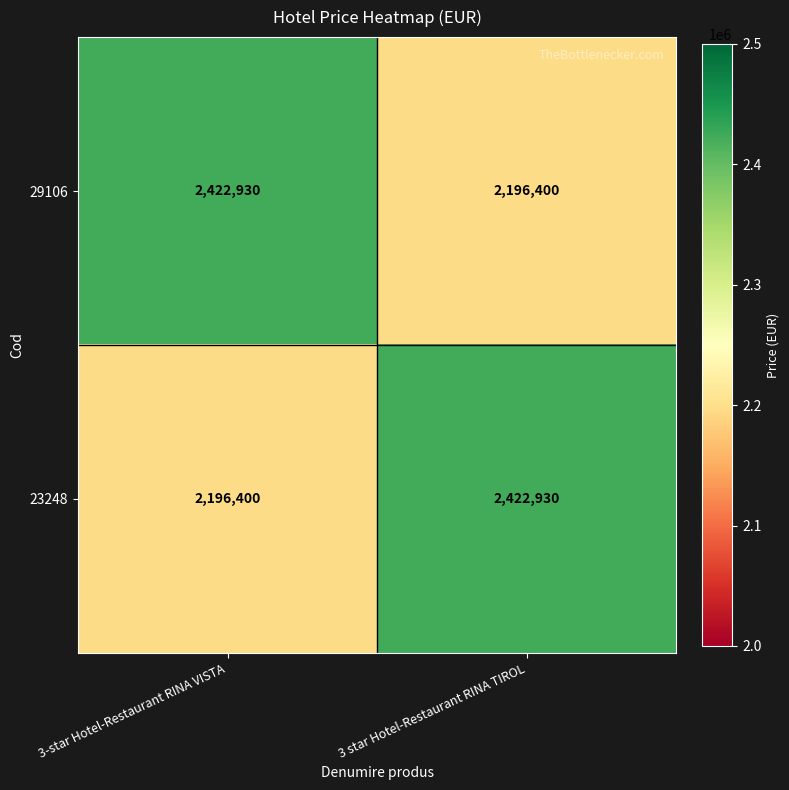

At which label is 23248 closest to 2309665?

3-star Hotel-Restaurant RINA VISTA